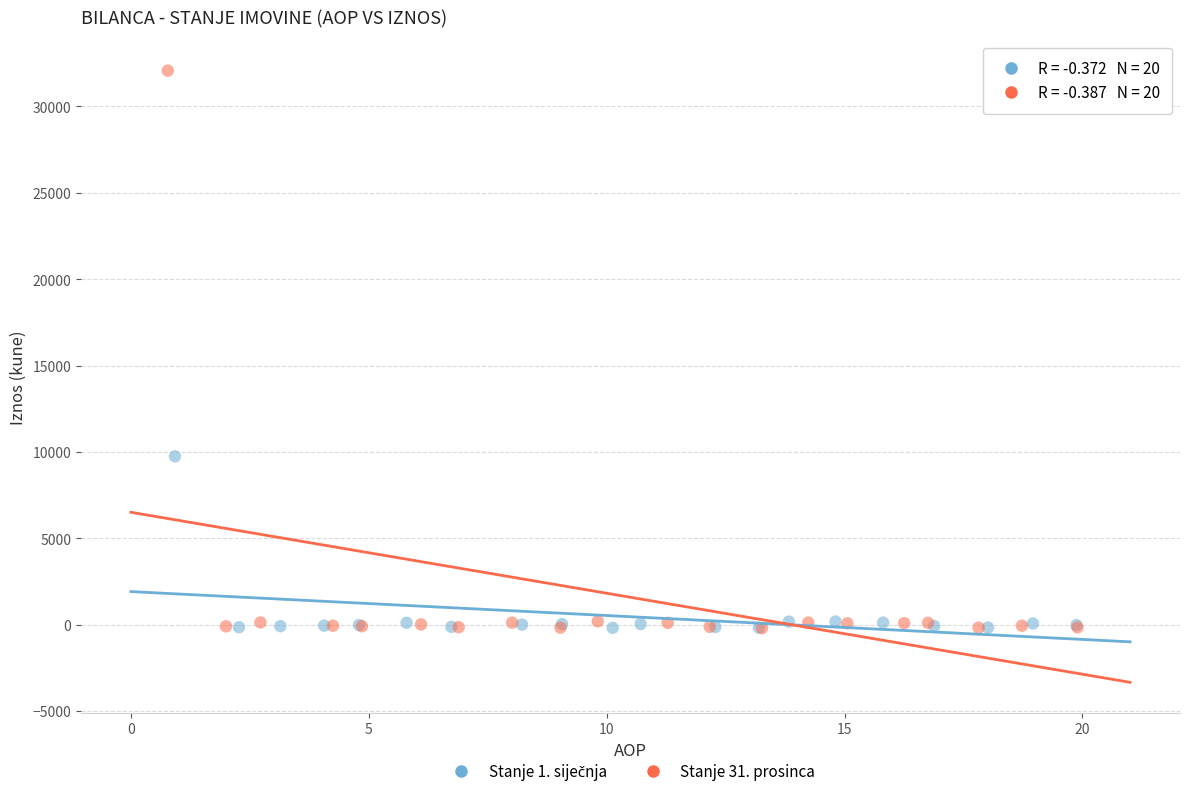

Which series reaches the maximum Y coordinate?

Stanje 31. prosinca